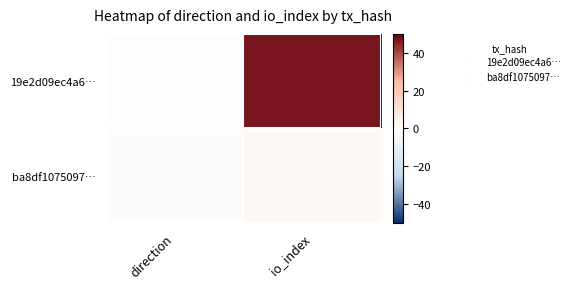

At which category is the sum across all series the highest?

io_index